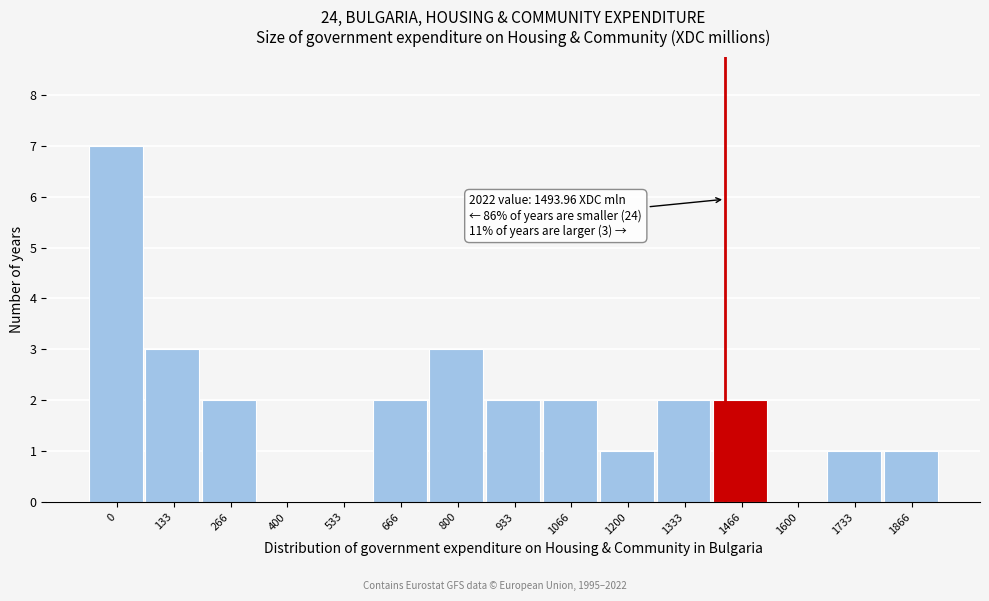

Reading left to right, transcribe all the data shown in this chart.

0=7	133=3	266=2	400=0	533=0	666=2	800=3	933=2	1066=2	1200=1	1333=2	1466=2	1600=0	1733=1	1866=1